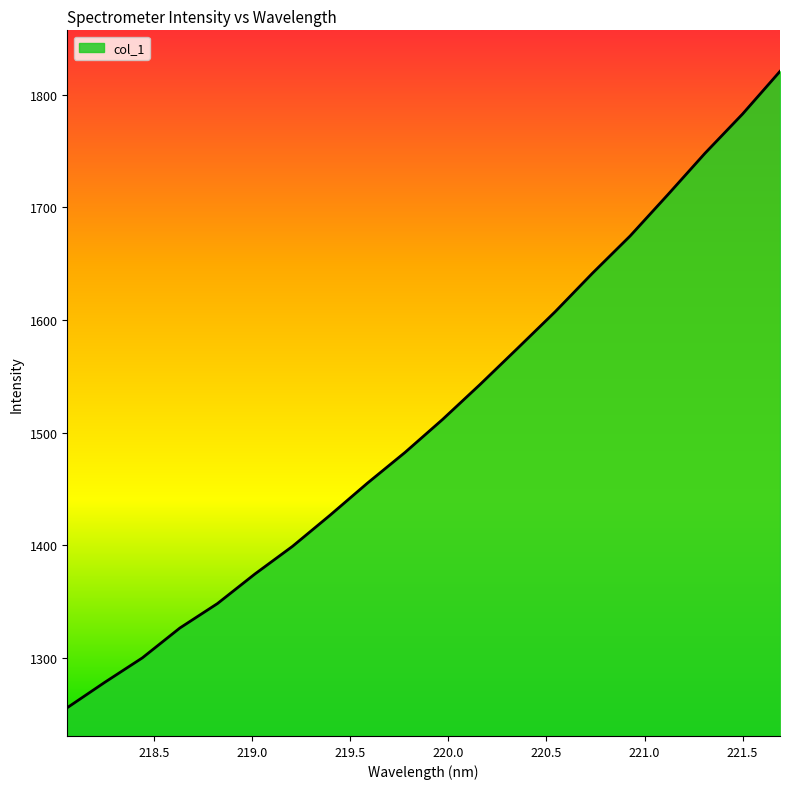

What is the minimum value shown in the chart?

1255.8